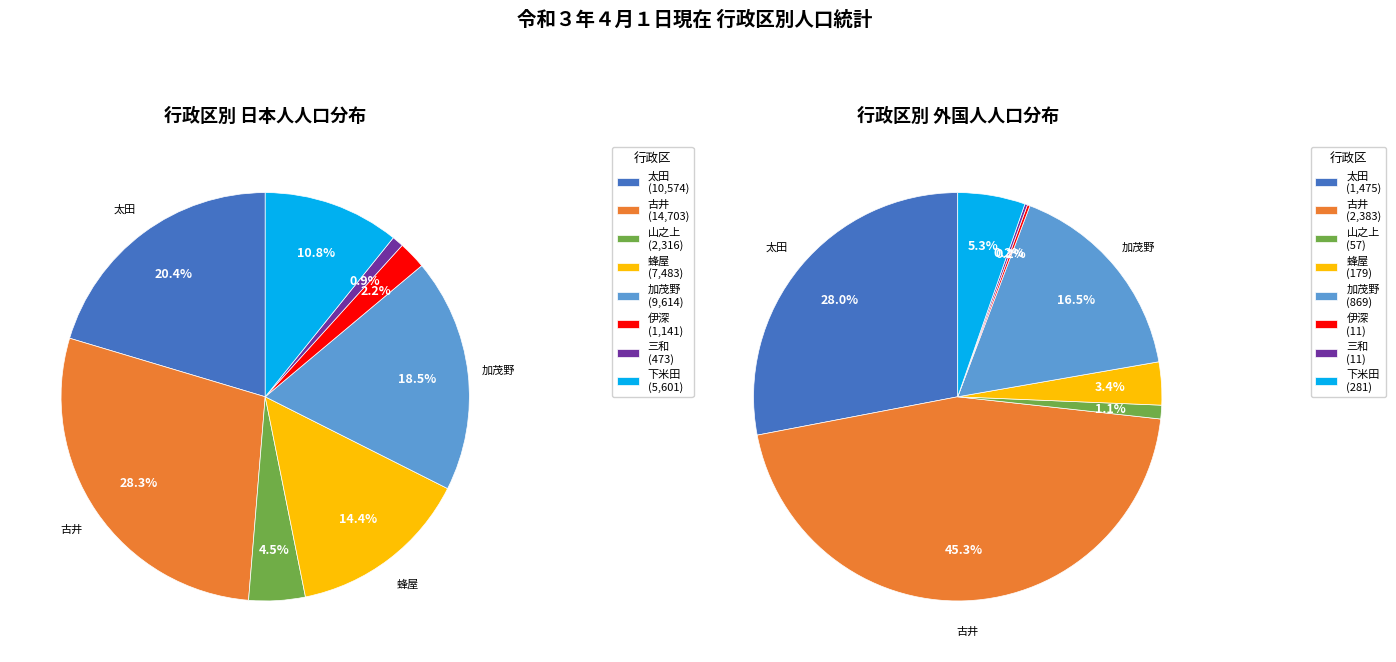

Count the number of slices in the pie.

8